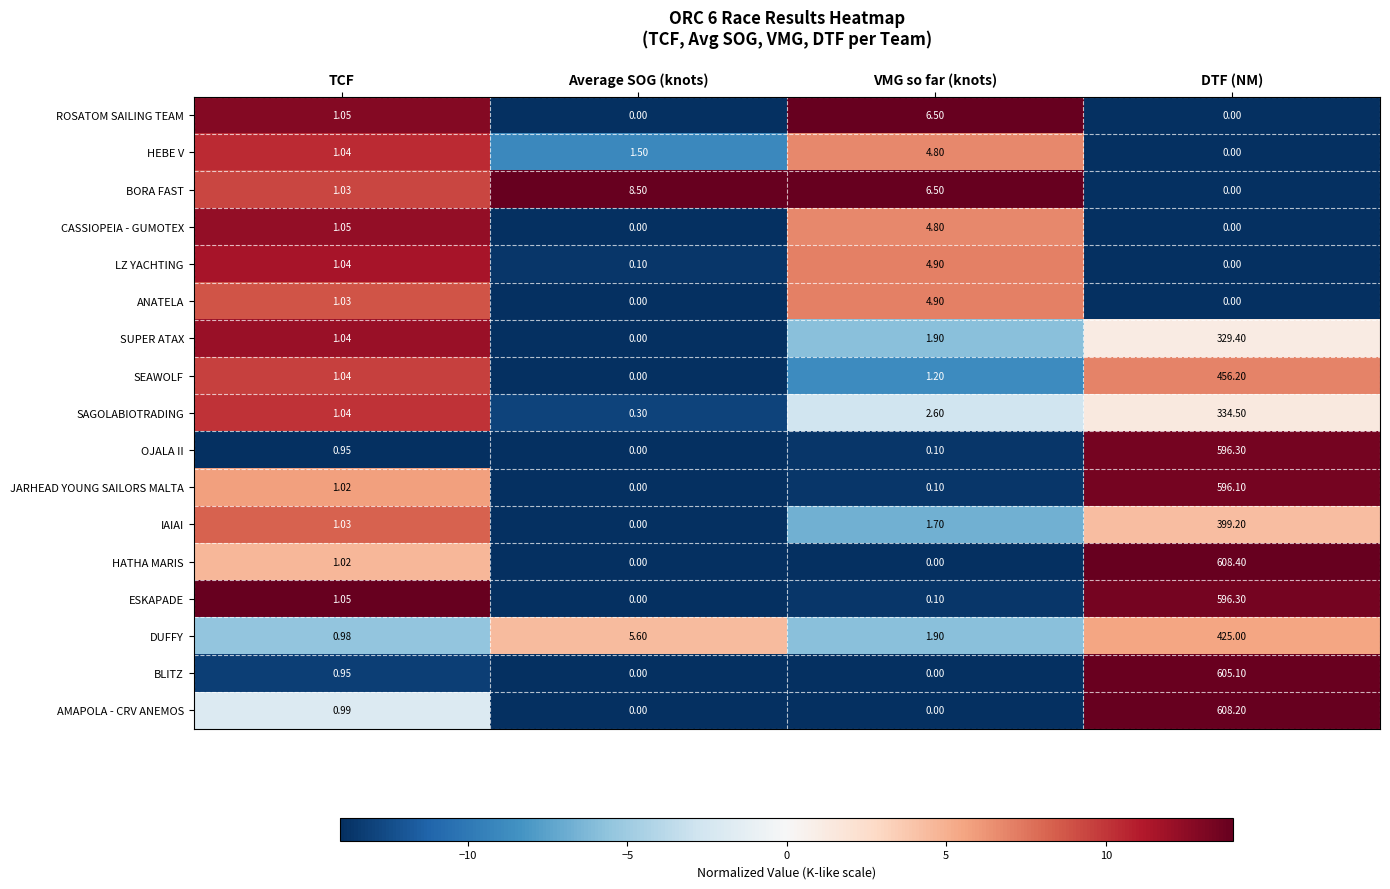

Is the value of ANATELA at TCF greater than the value of HEBE V at VMG so far (knots)?

No